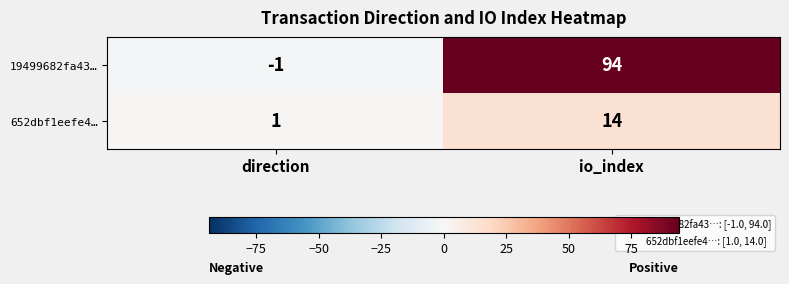

Which series has the largest total across all categories?

19499682fa43…